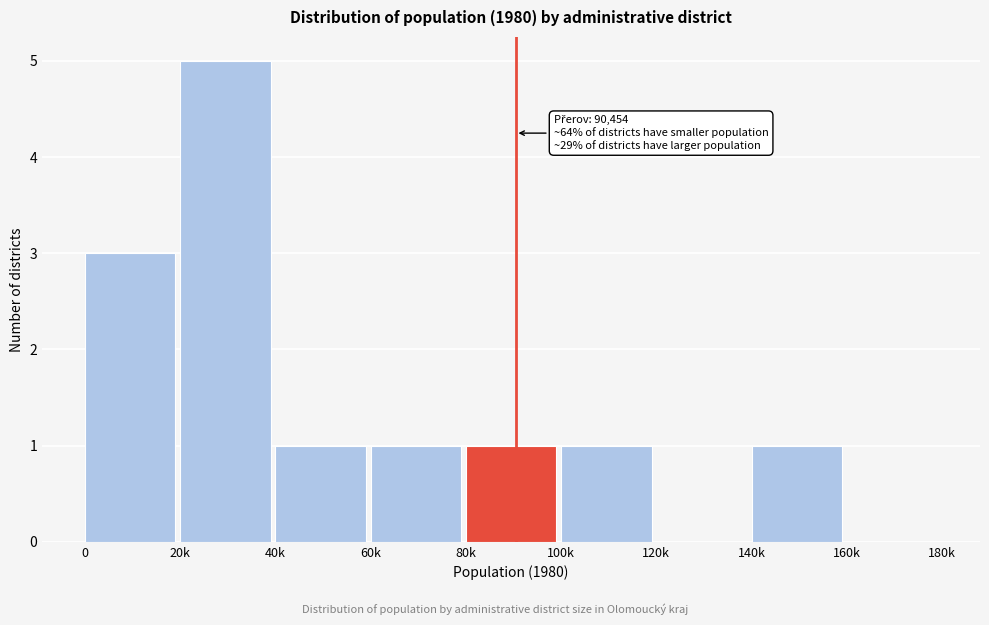

What is the sum of all values?

13